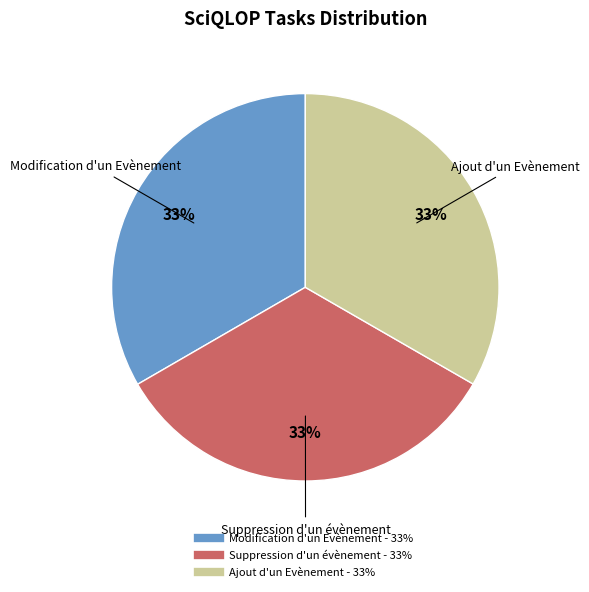

Is there any slice that represents more than half of the pie?

No